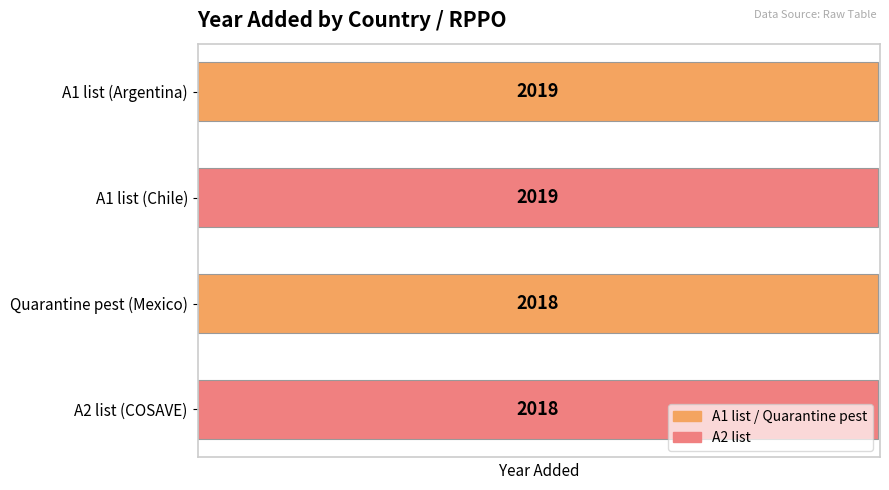

What is the minimum value shown in the chart?

2018